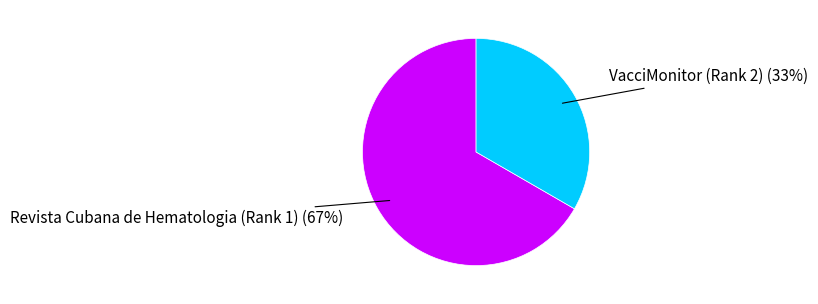

To the nearest percent, what is the average slice percentage?

50%